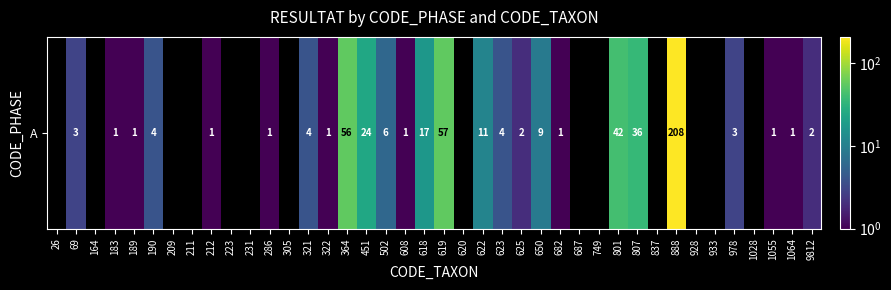

How many data points does each series have?

40